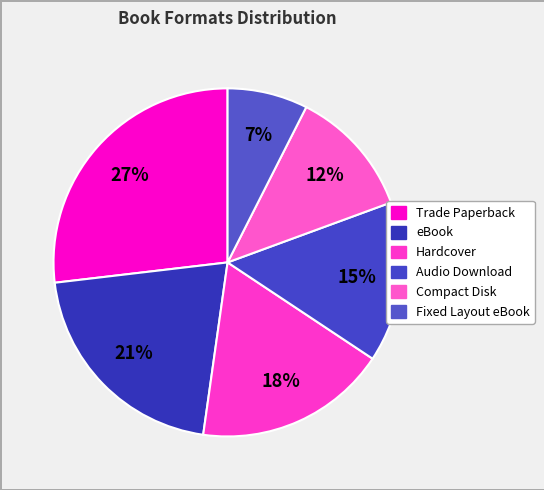

To the nearest percent, what portion does Compact Disk represent?

12%